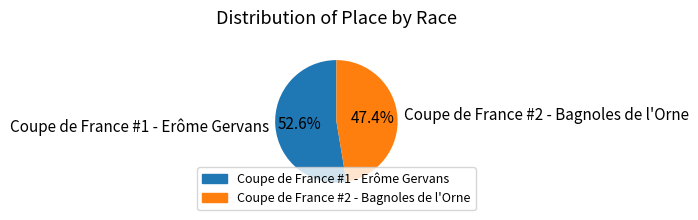

To the nearest percent, what portion does Coupe de France #1 - Erôme Gervans represent?

53%